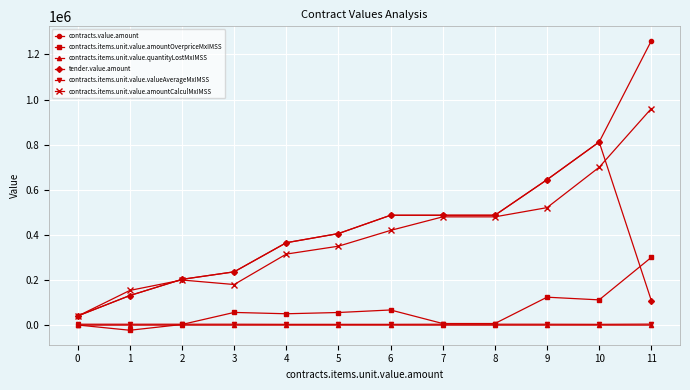

What is the maximum value shown in the chart?

1260595.2